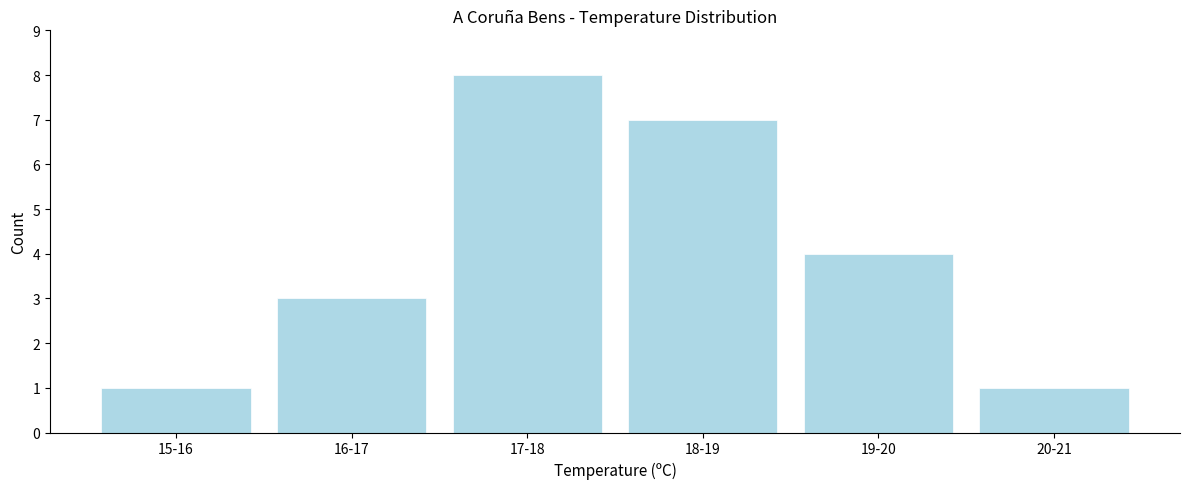

Reading left to right, what are all the values shown in this chart?

1	3	8	7	4	1